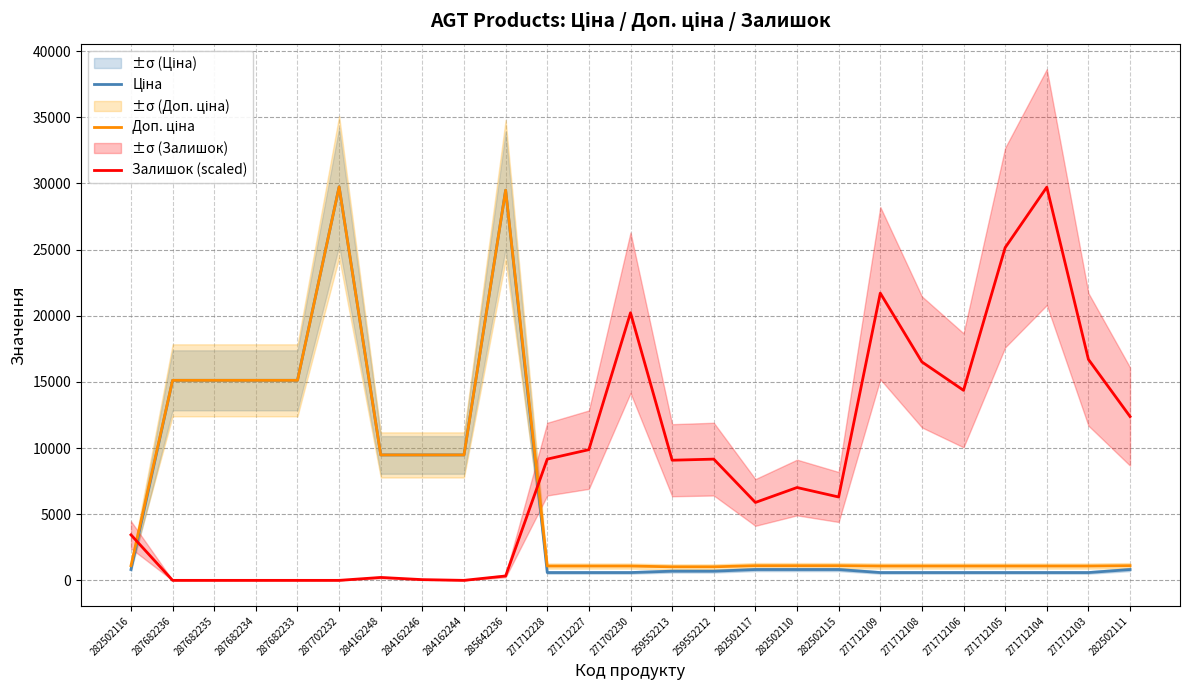

True or false: Доп. ціна has more than 2 points higher than both neighbors.

False